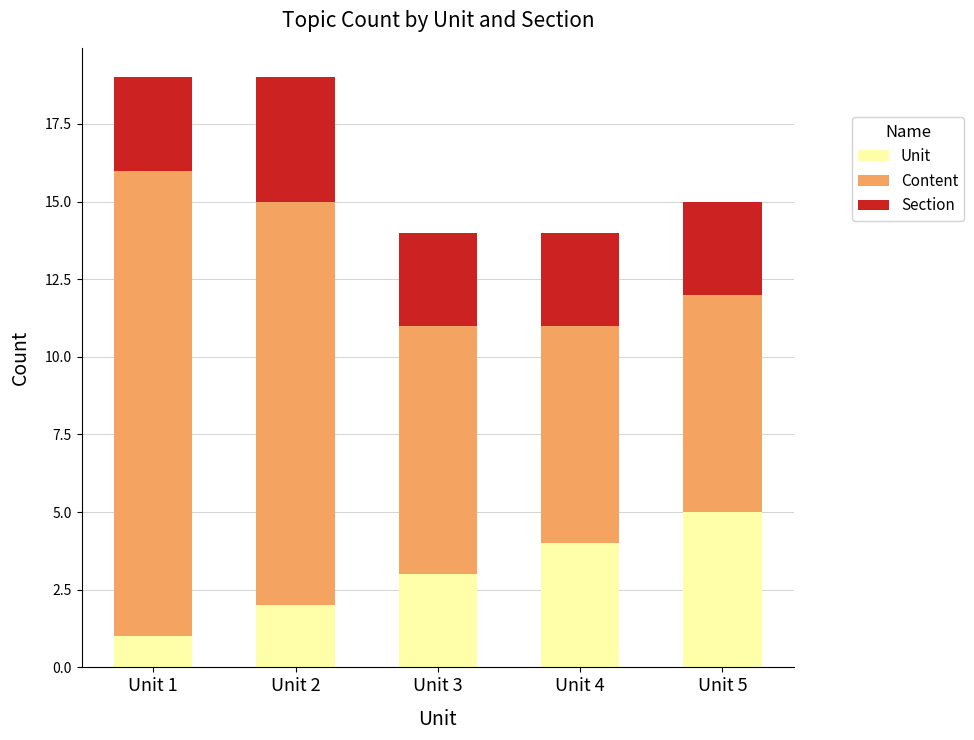

Is it true that Unit equals 5 at Unit 5?

True